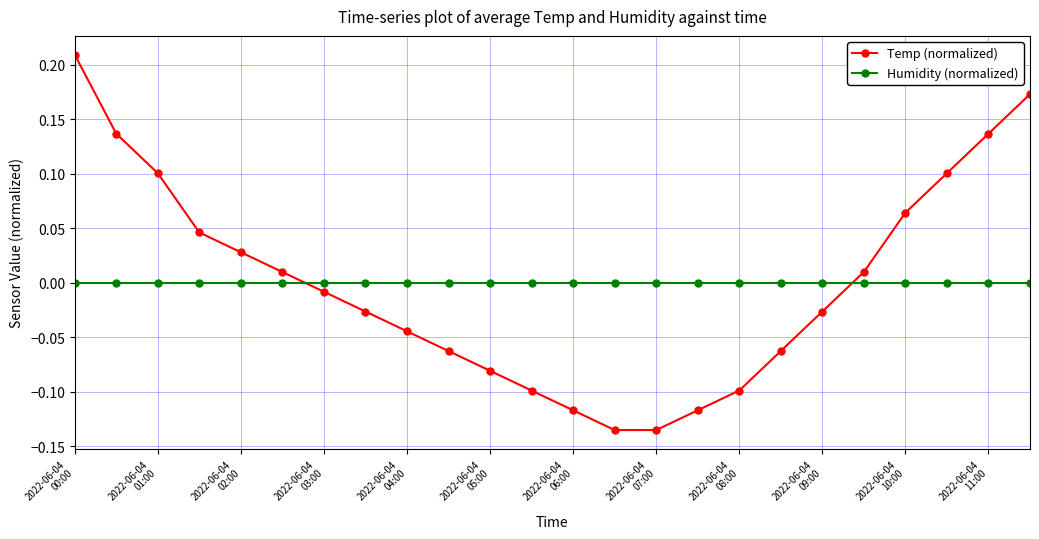

Which series has the largest range (max minus min)?

Temp (normalized)